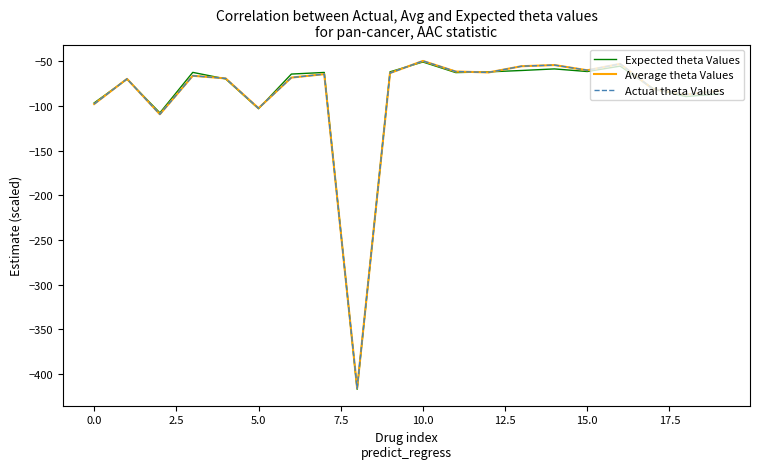

What is the lowest value of the Average theta Values series?

-415.9